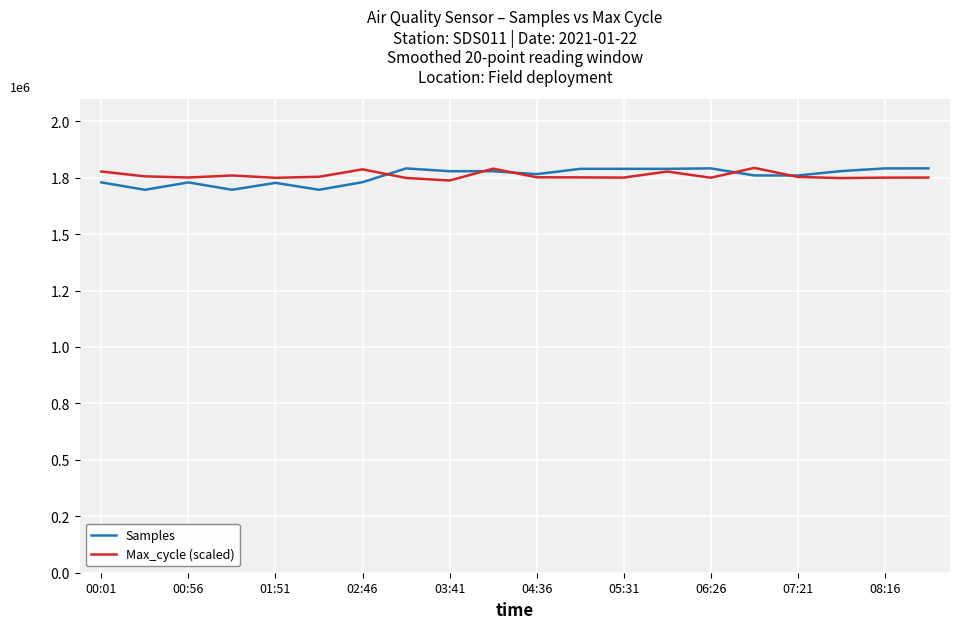

True or false: Samples and Max_cycle (scaled) cross at least once.

True